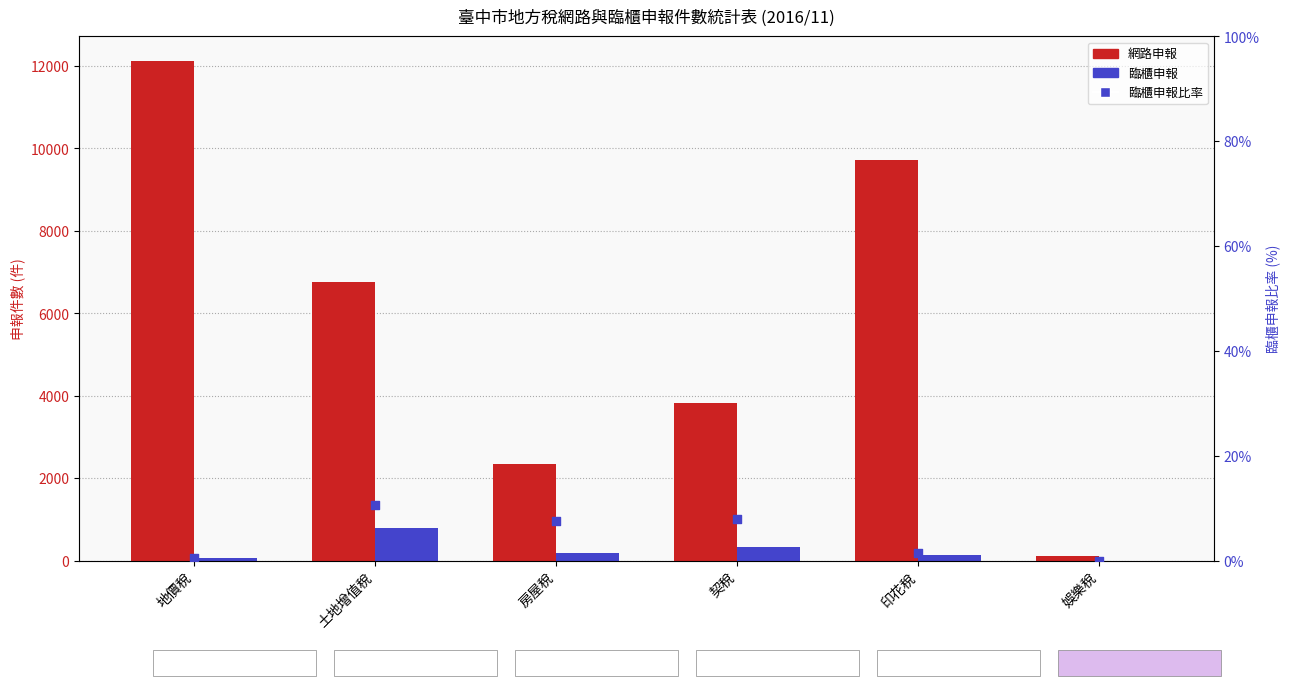

Which series contains the lowest Y value?

臨櫃申報